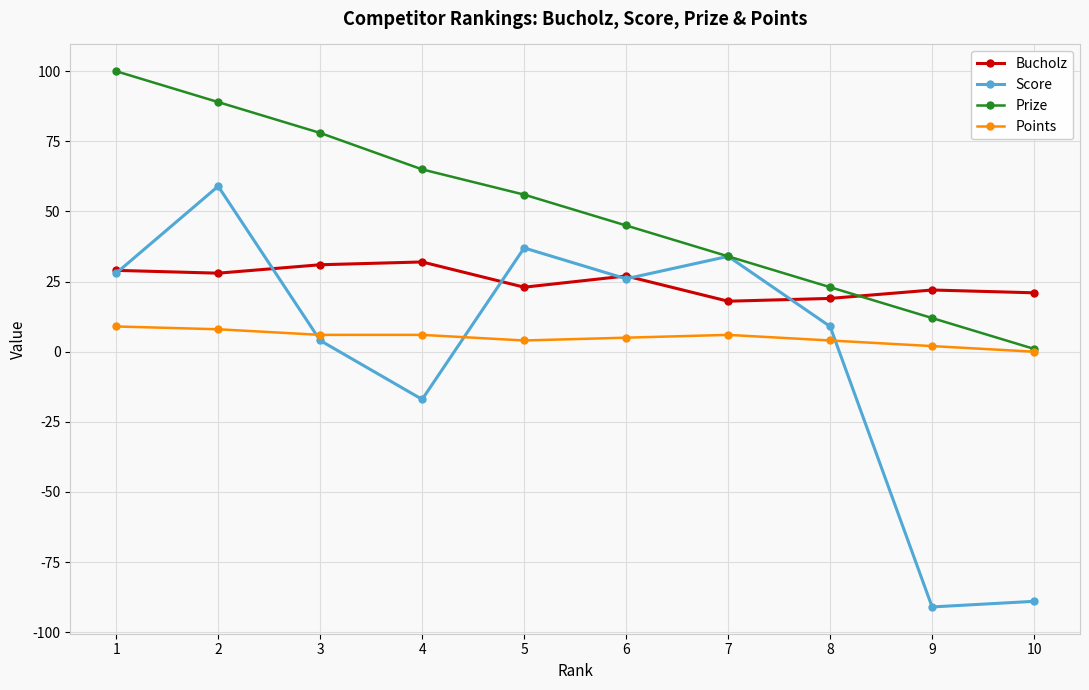

True or false: Bucholz has more than 1 points higher than both neighbors.

True